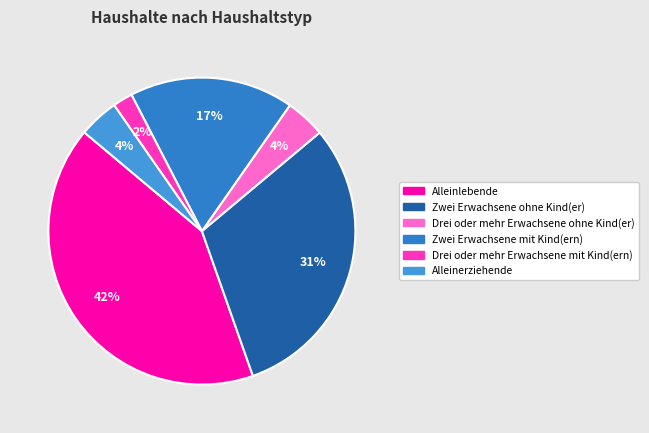

What percentage is the Alleinlebende slice, to the nearest percent?

42%